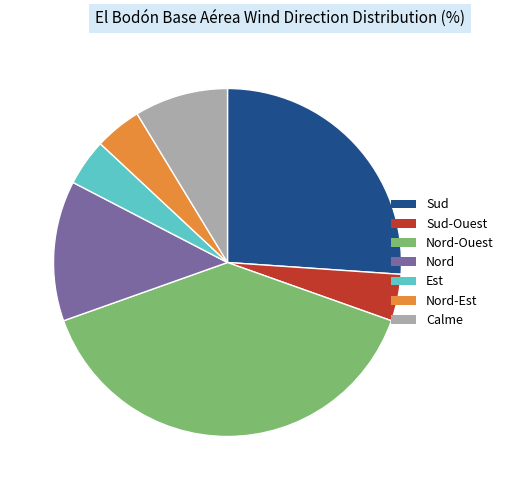

Is it true that Est is 17% of the pie?

False